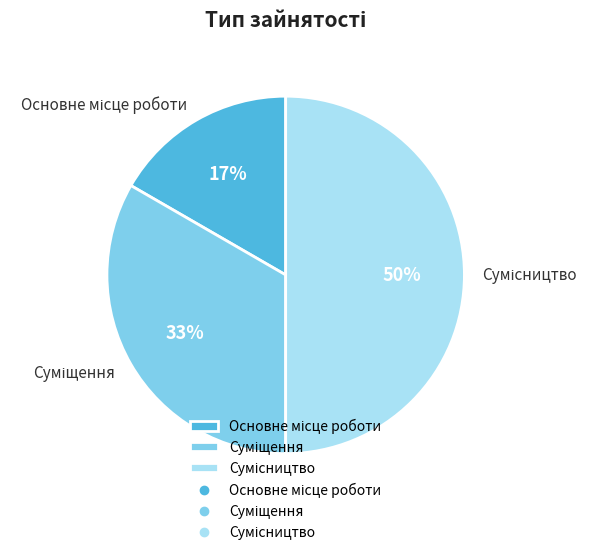

To the nearest percent, what is the difference between the largest and smallest slice percentages?

33%